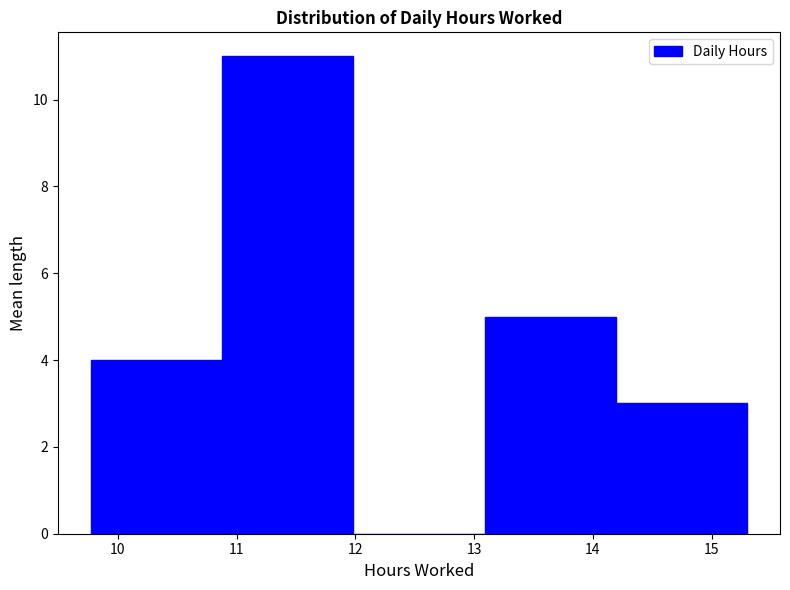

Reading left to right, list every bar in this chart as the range it spans on the x-axis followed by its height. Neither the bar edges nor the heights are printed on the chart, so give them approximately, as read against the axes.

9.8 to 10.9: 4
10.9 to 12.0: 11
12.0 to 13.1: 0
13.1 to 14.2: 5
14.2 to 15.3: 3